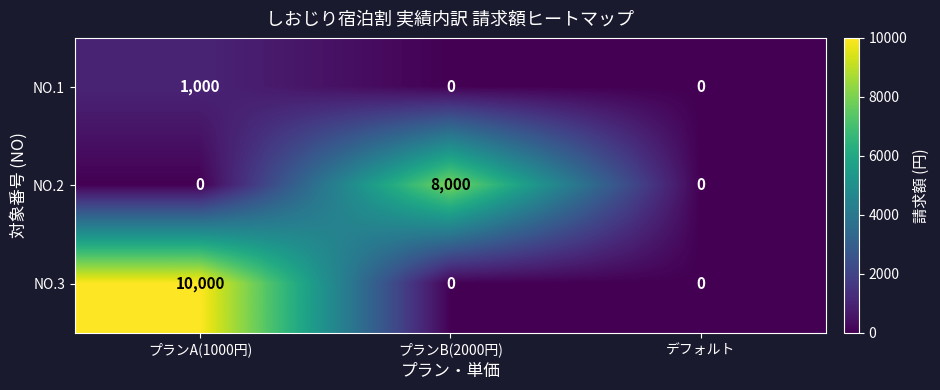

How many series are shown in this chart?

3